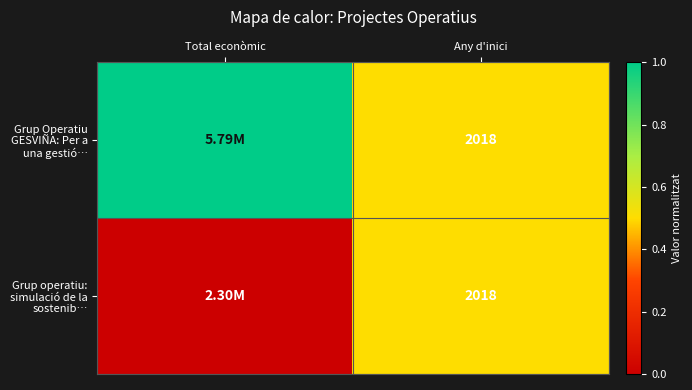

What is the total value across all series at Any d'inici?

4036